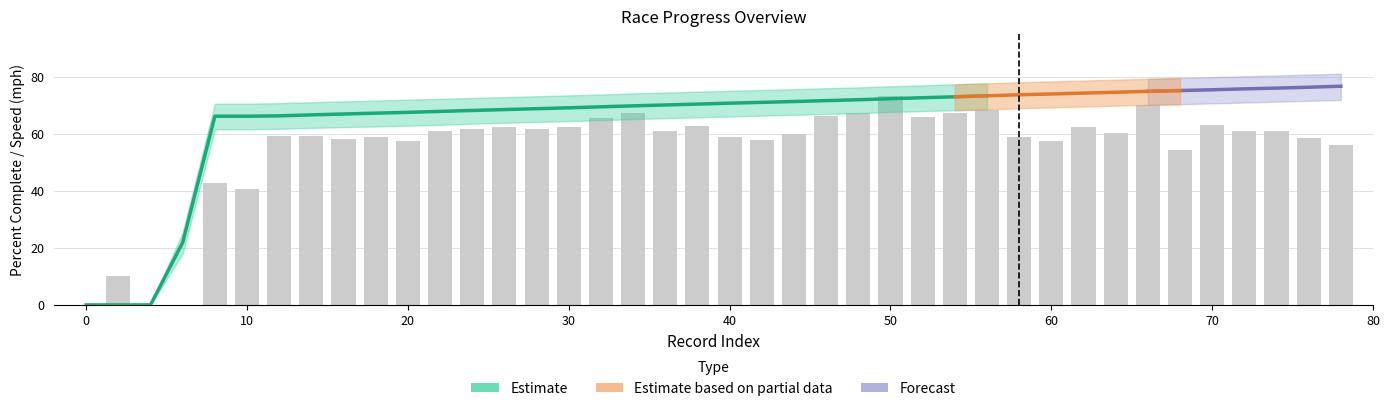

Are the bars grouped side by side (vs. stacked)?

Yes